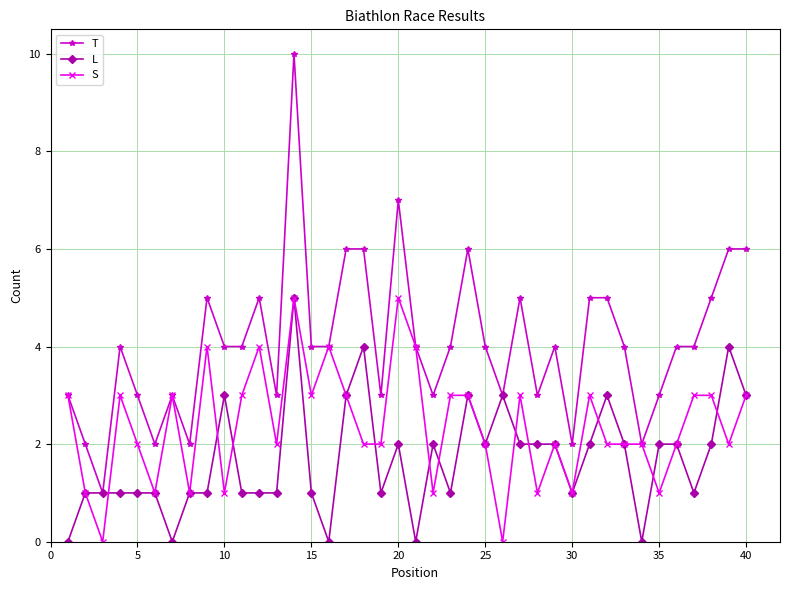

How many distinct data groups are displayed?

3